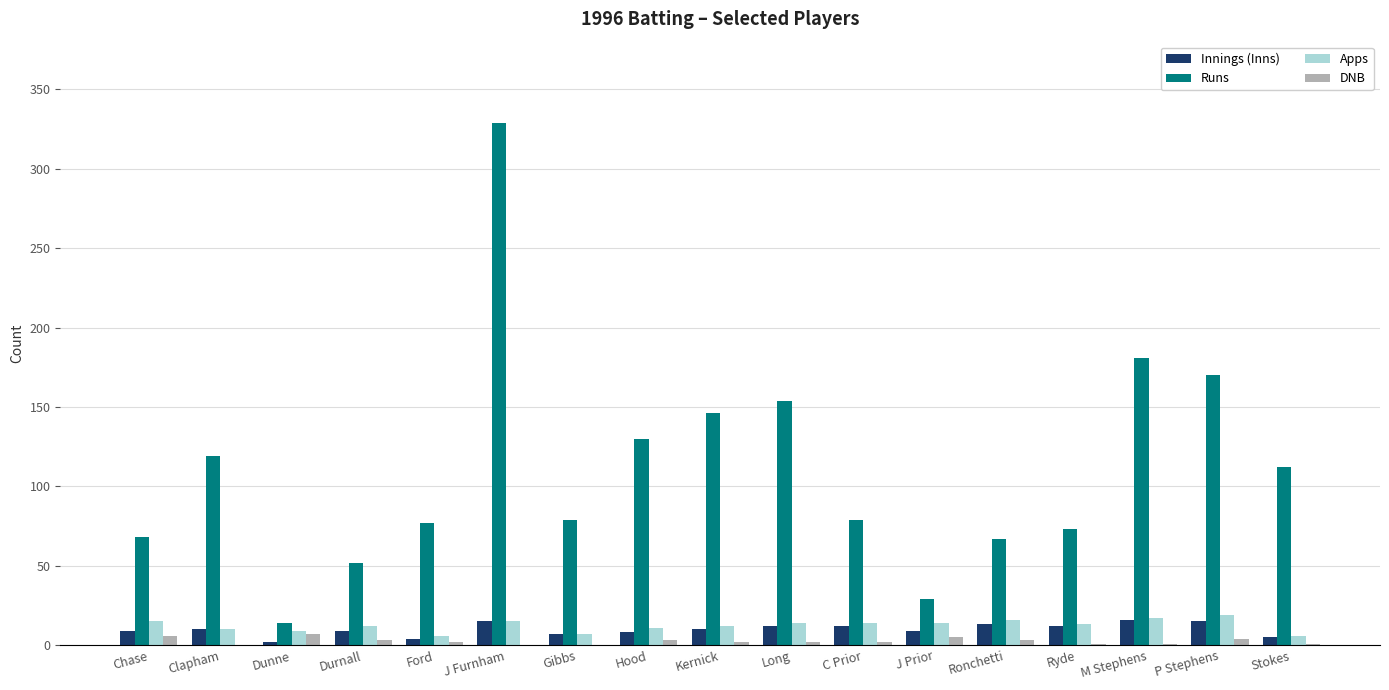

The DNB series shows 2 at C Prior. True or false?

True